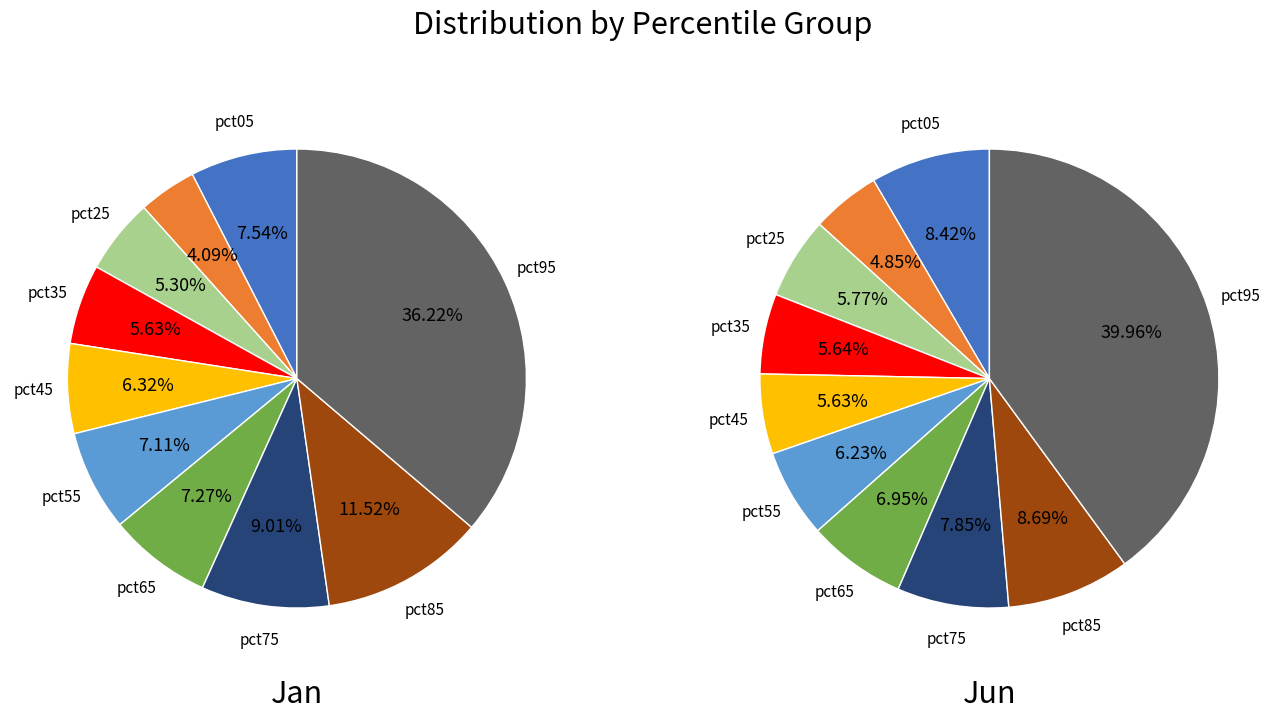

How many slices are in this pie chart?

10